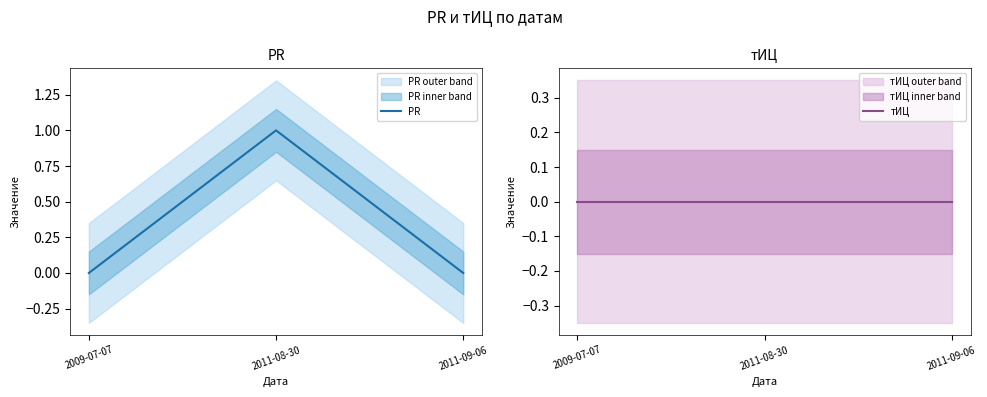

How many PR values are between 0 and 1?

3